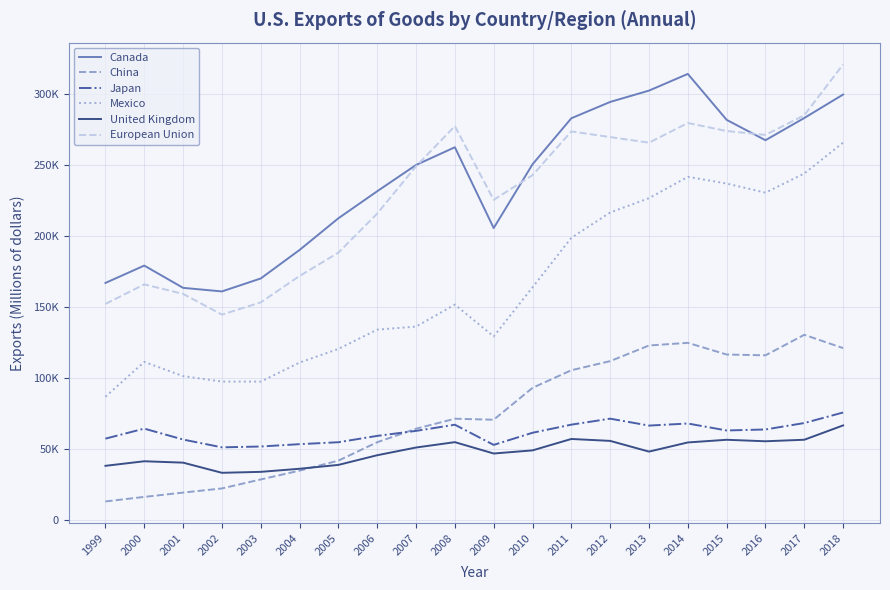

Does the chart display data point markers on the line(s)?

No